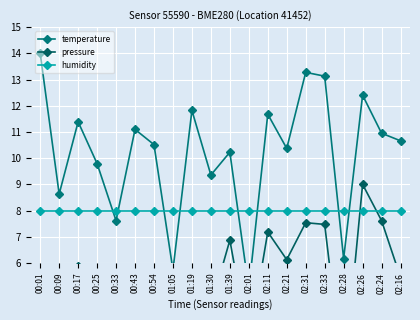

List the series in order of their peak value, lowest first.

humidity, pressure, temperature